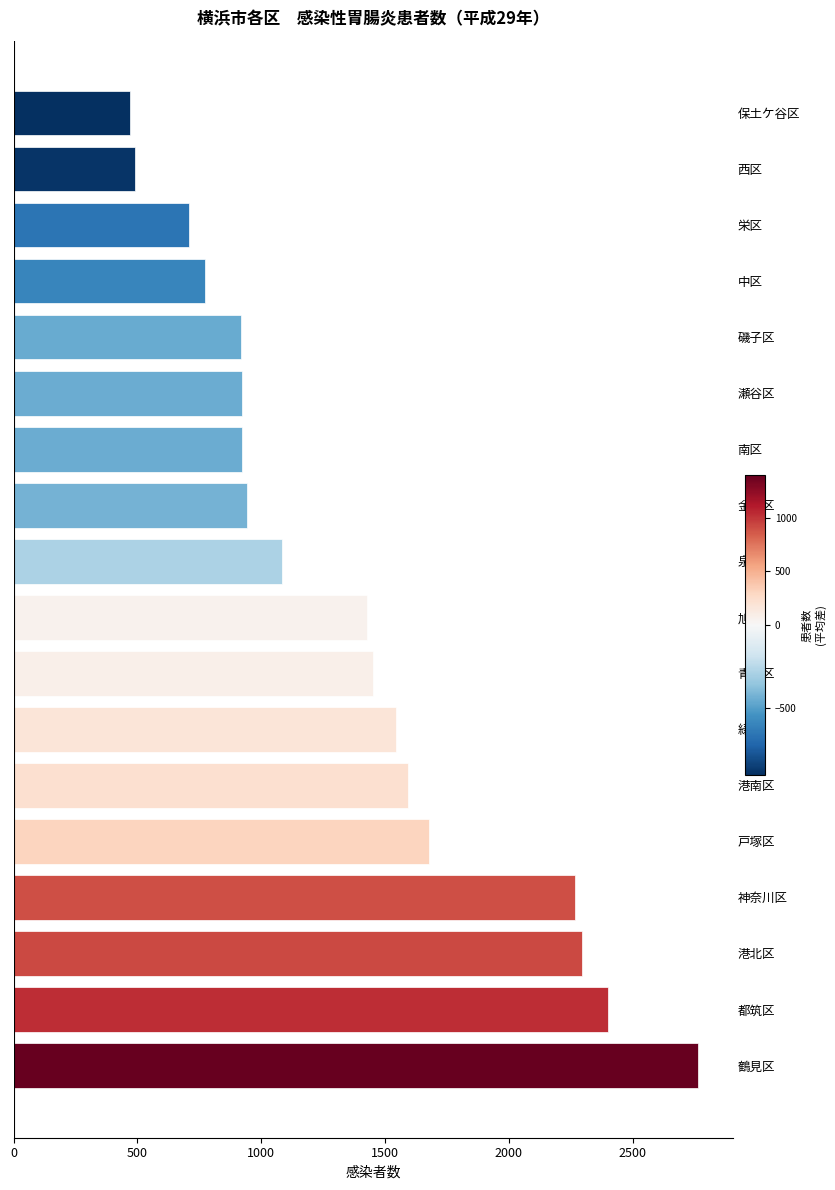

The chart shows a value of 470 at 保土ケ谷区. True or false?

True